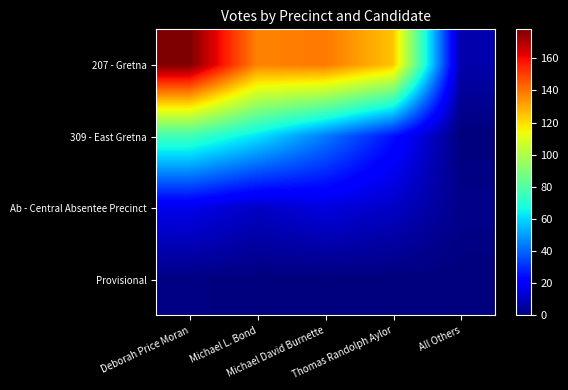

At which category is the sum across all series the highest?

Deborah Price Moran